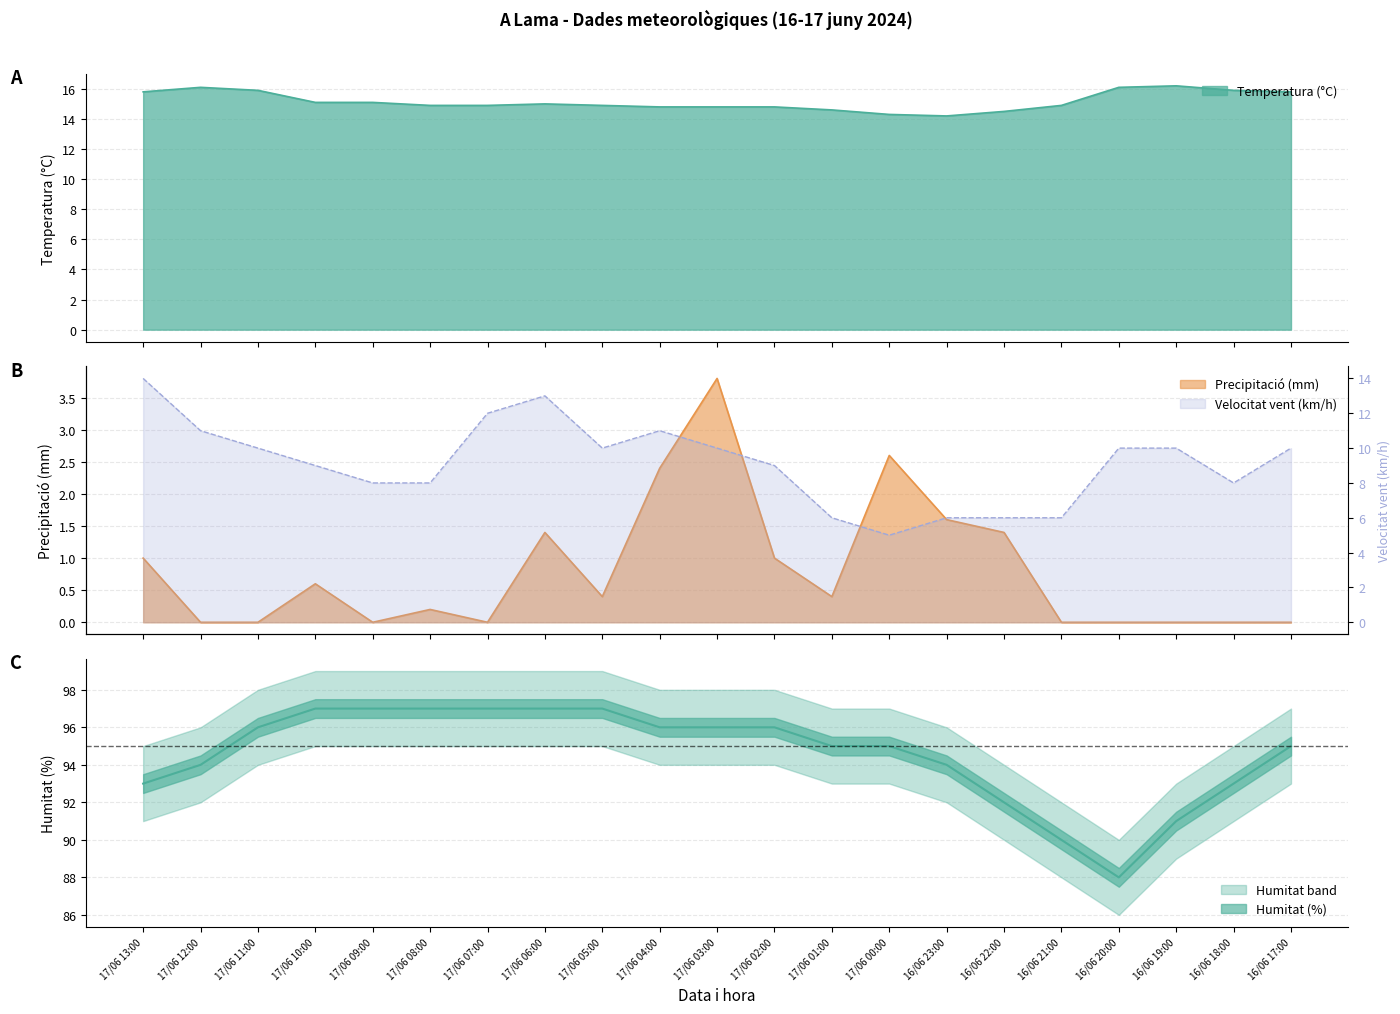

How many lines are shown in the chart?

4